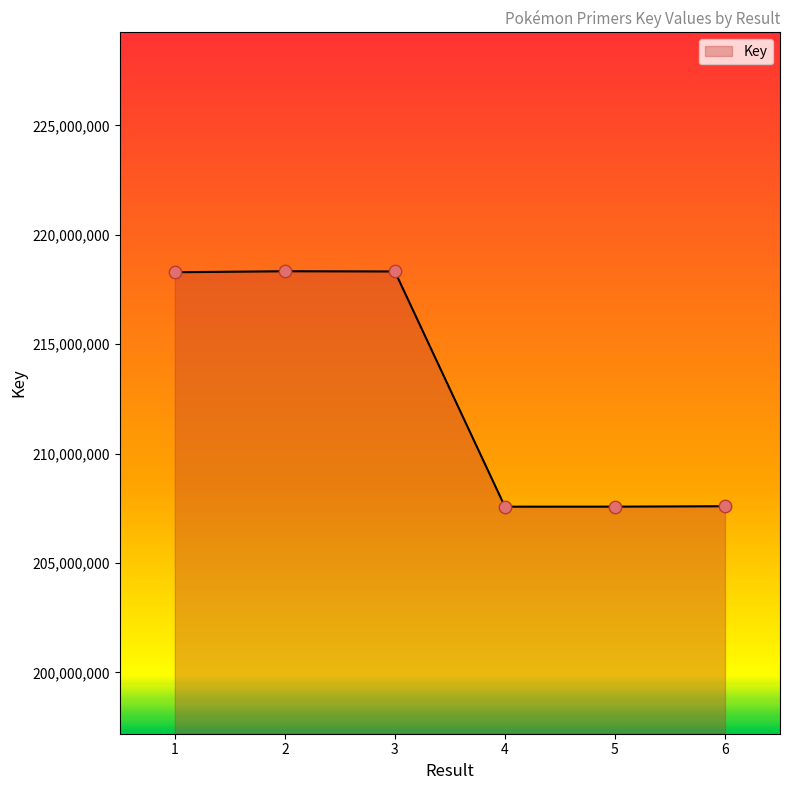

Which has a higher value, 1 or 5?

1